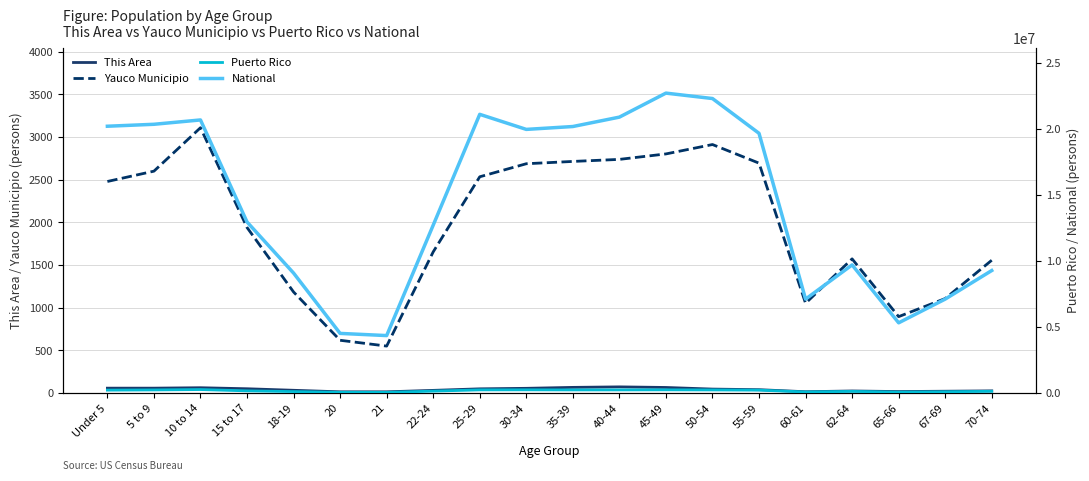

What is the sum of all Puerto Rico values?

3495453